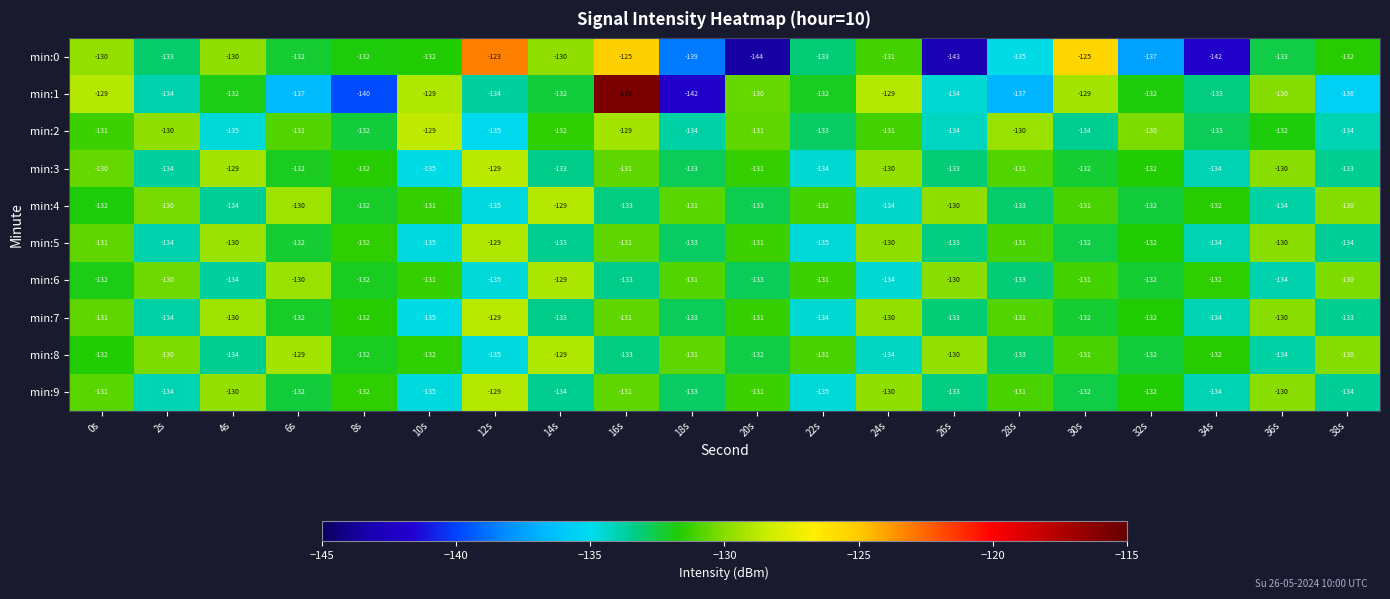

What is the sum of the min:2 values at 26s and 8s?

-266